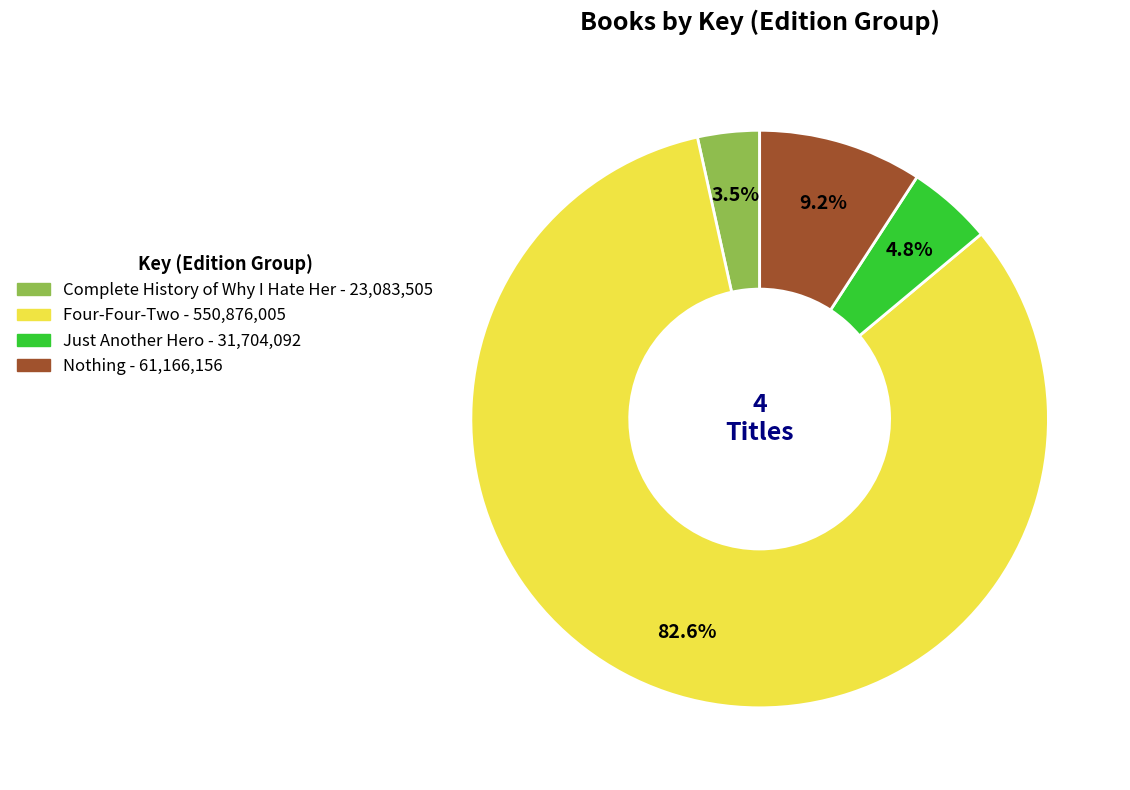

Approximately how many times larger is the value at Just Another Hero compared to Nothing?

0.5